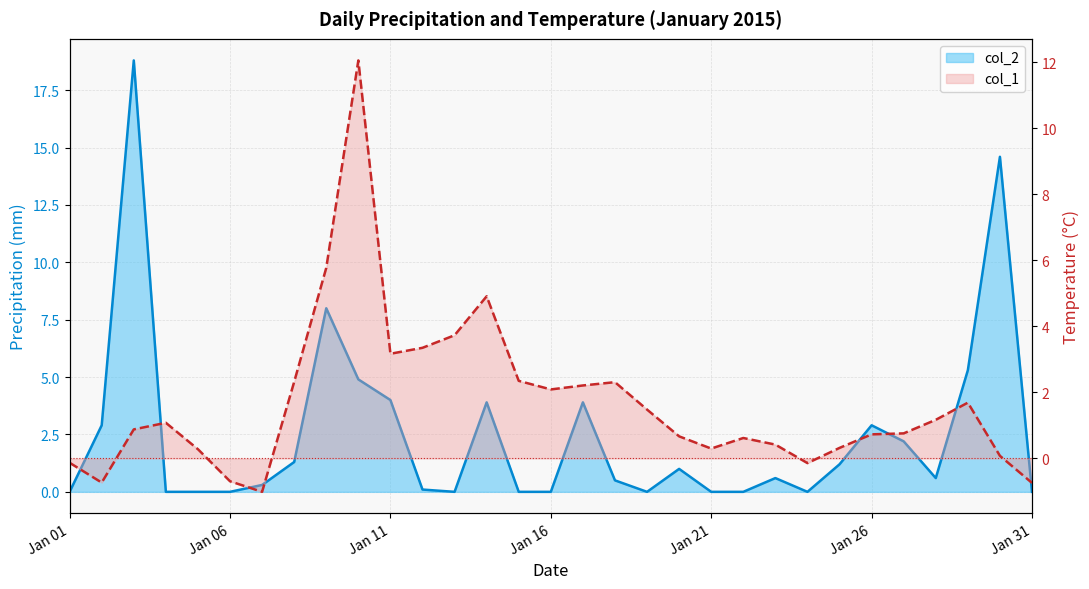

At which category is the sum across all series the highest?

2015-01-03